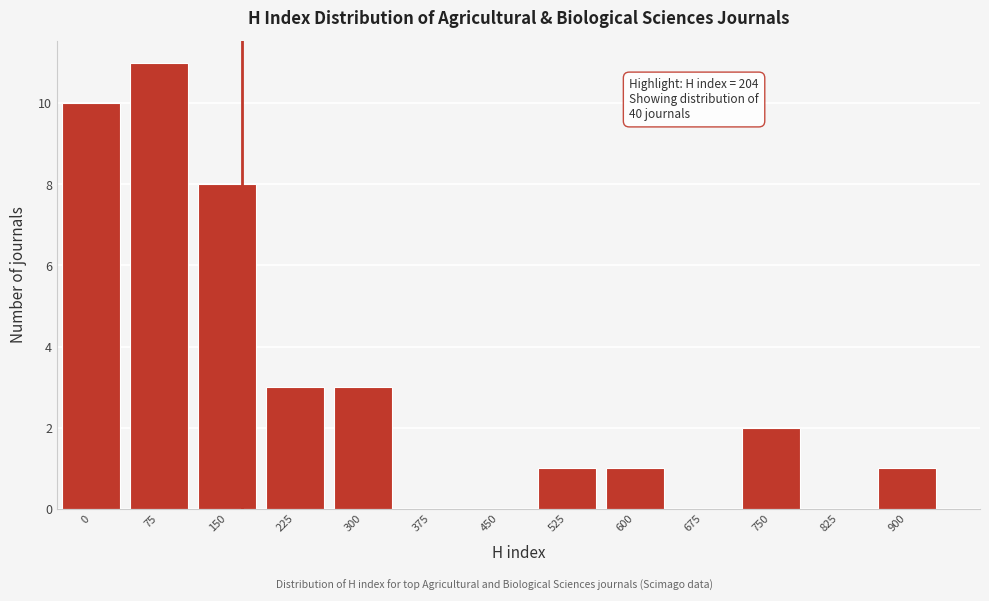

Reading right to left, what are all the values shown in this chart?

900=1	825=0	750=2	675=0	600=1	525=1	450=0	375=0	300=3	225=3	150=8	75=11	0=10